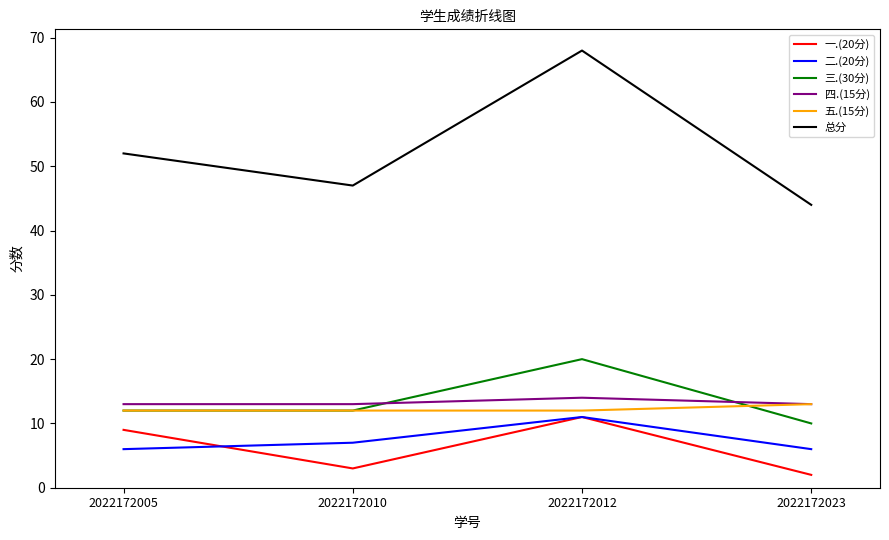

Between 2022172005 and 2022172012, which series saw the biggest shift?

总分